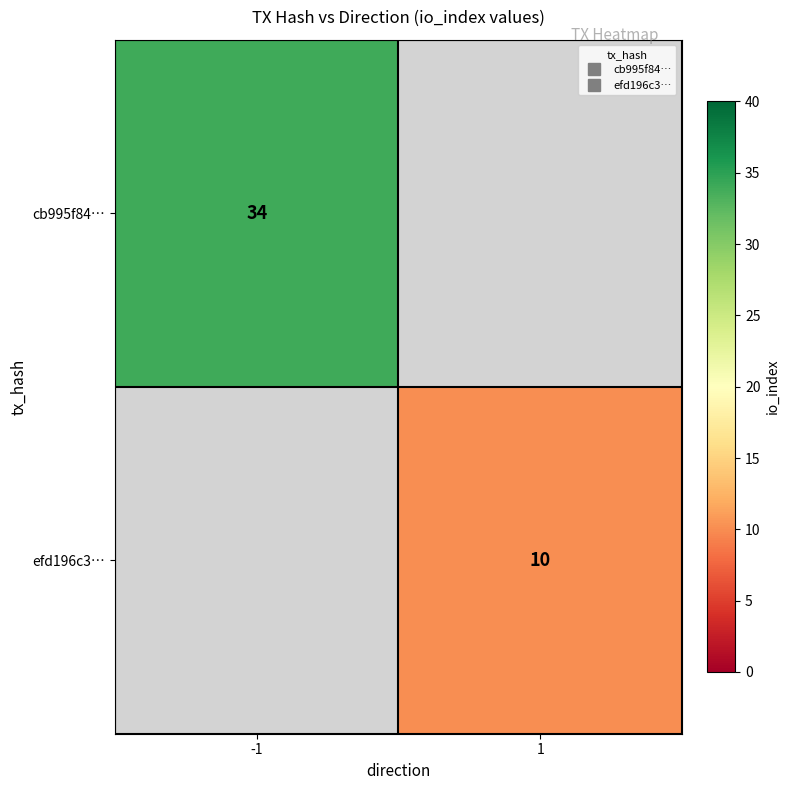

Is the value of efd196c3… at -1 greater than the value of cb995f84… at 1?

No